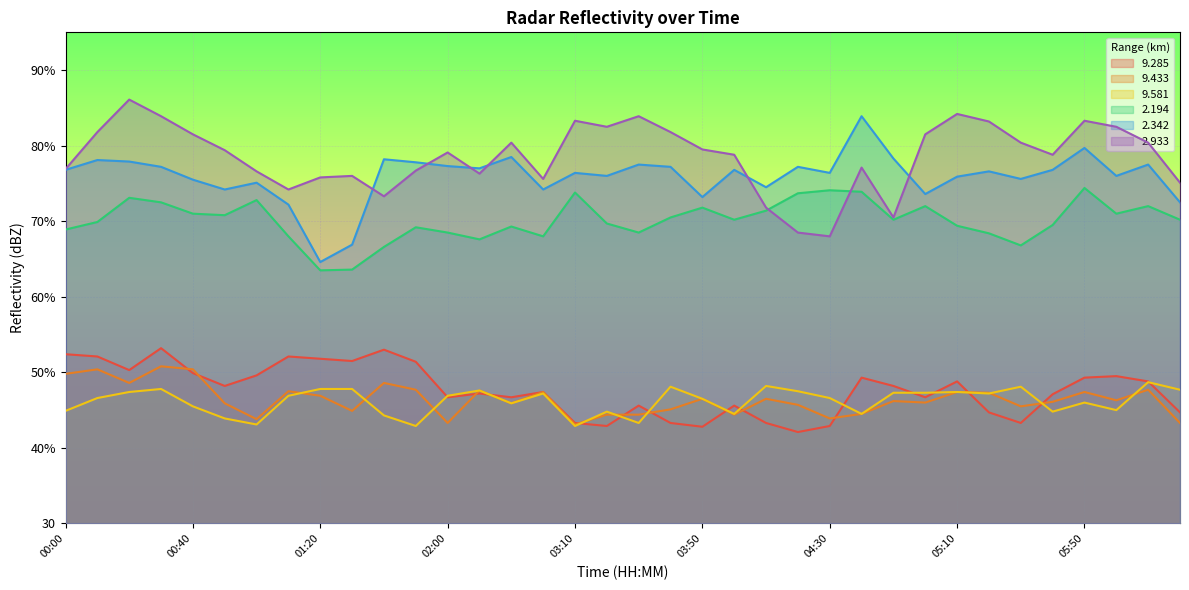

At which category is the sum across all series the highest?

00:30